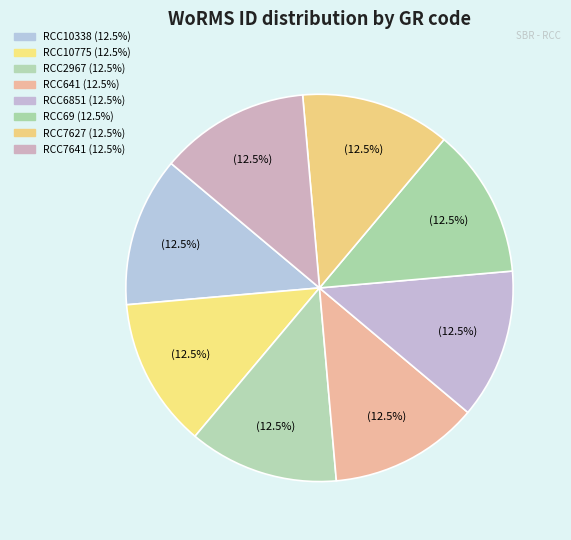

What portion of the pie excludes RCC7641?

87.5%